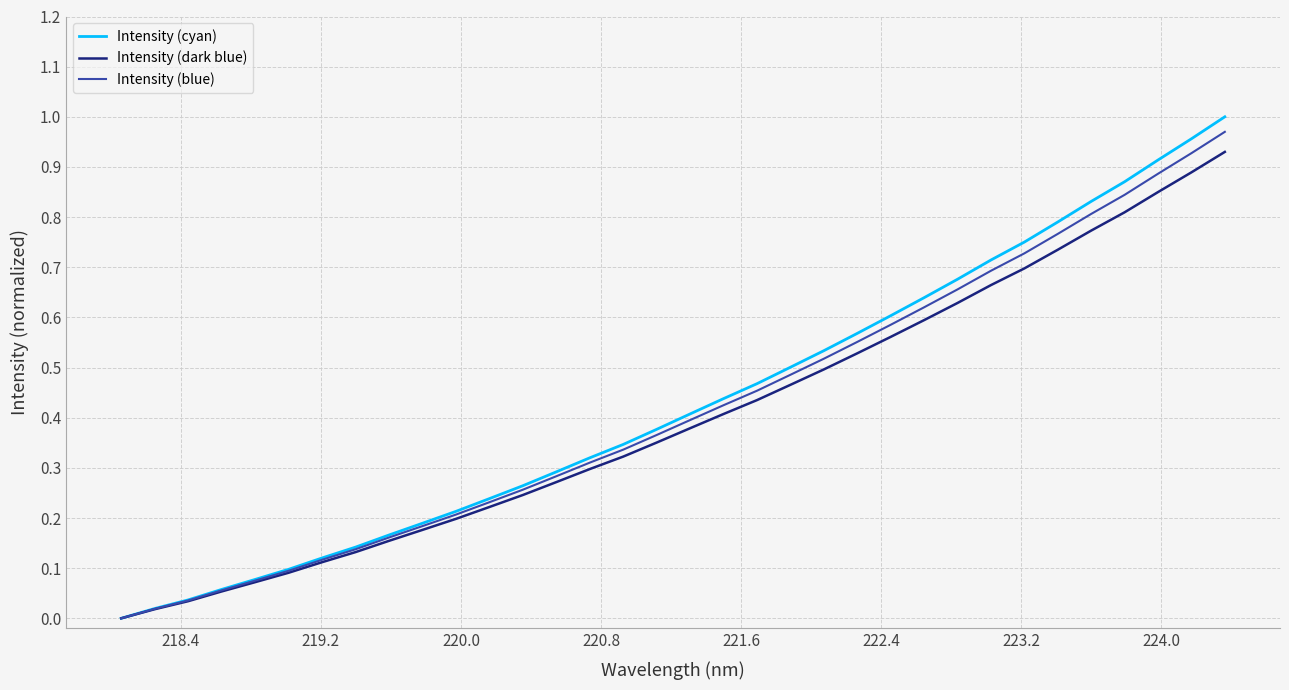

Which series has the widest spread of values?

Intensity (cyan)